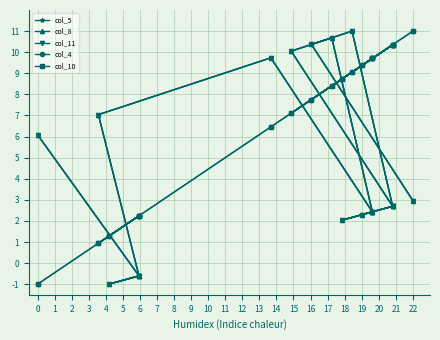

What is the sum of all col_10 values?

136.0